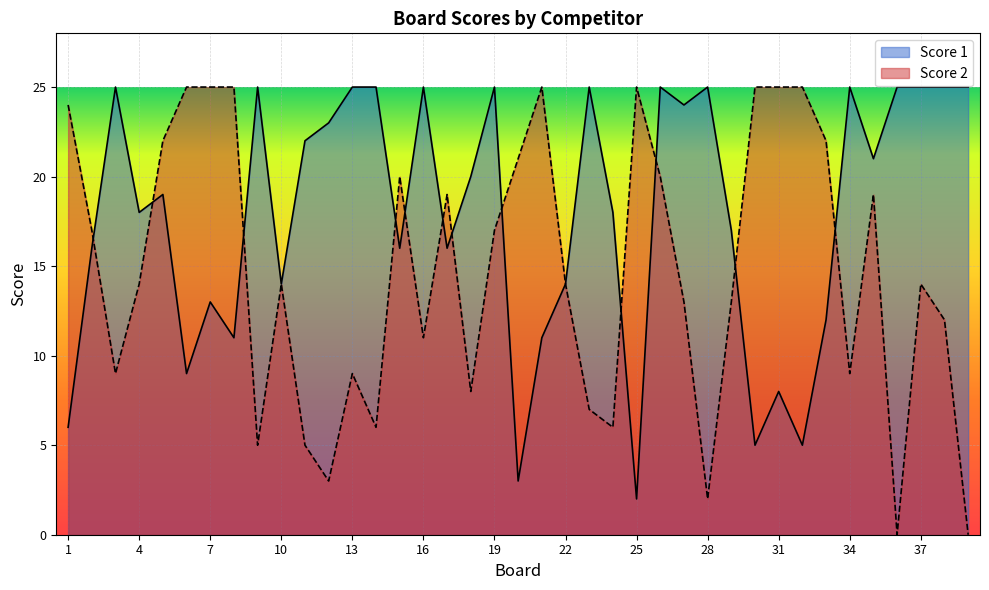

Read the Score 1 value at 35.

21